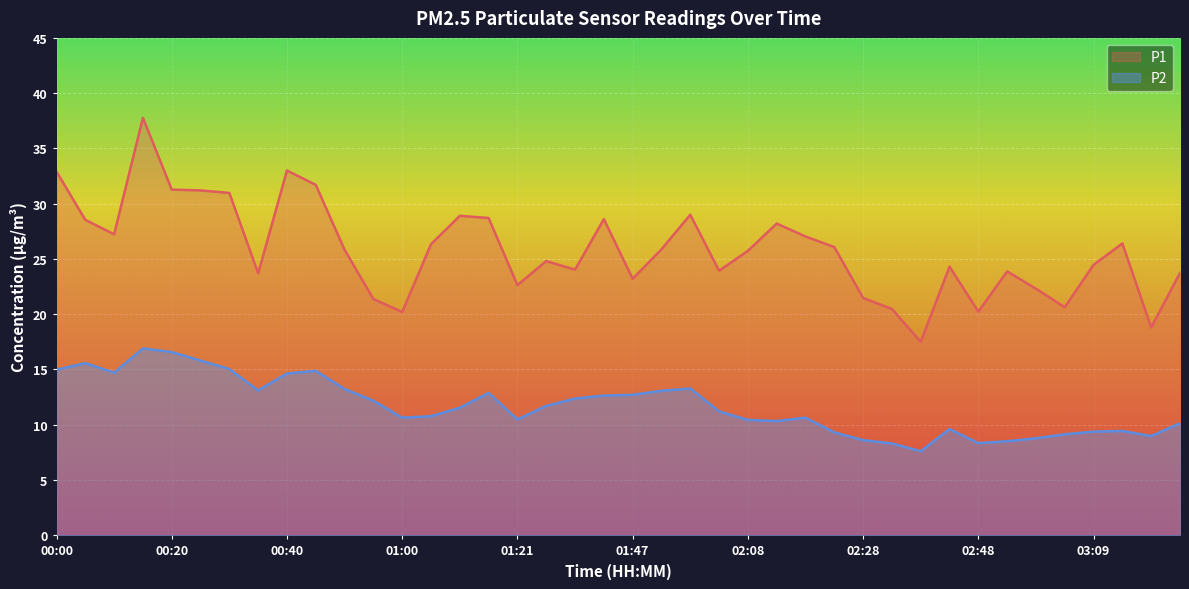

Which category has the lowest value in the P1 series?

02:38